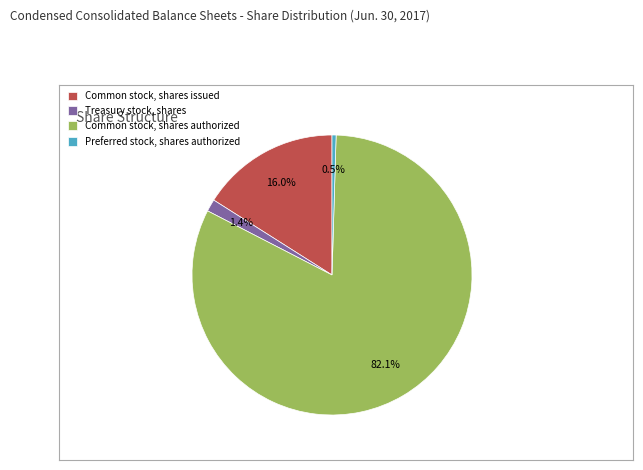

Is there any slice that represents more than half of the pie?

Yes